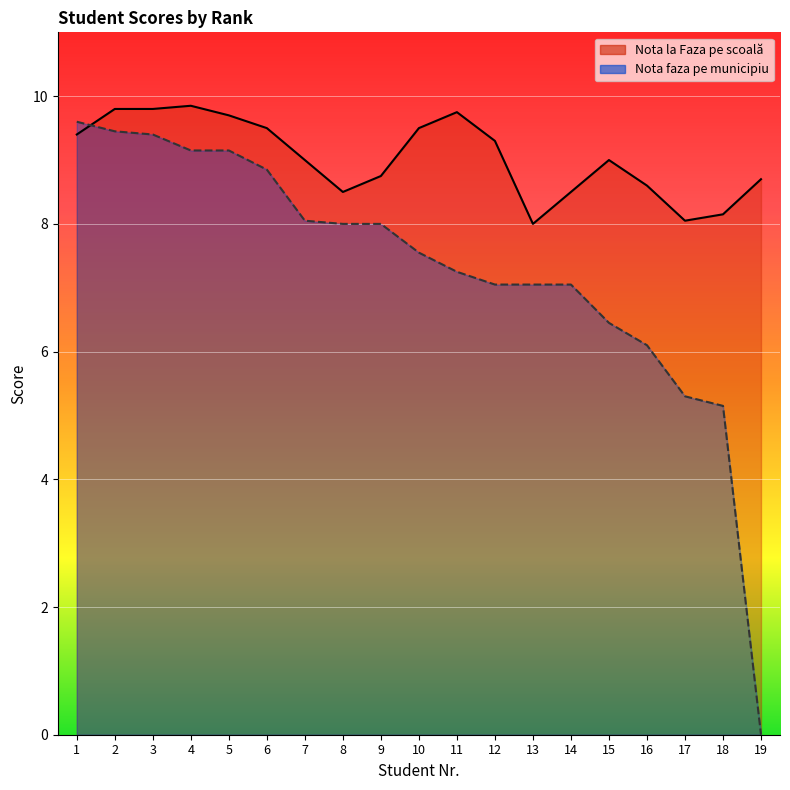

What are all the series names shown in the legend?

Nota la Faza pe scoală, Nota faza pe municipiu